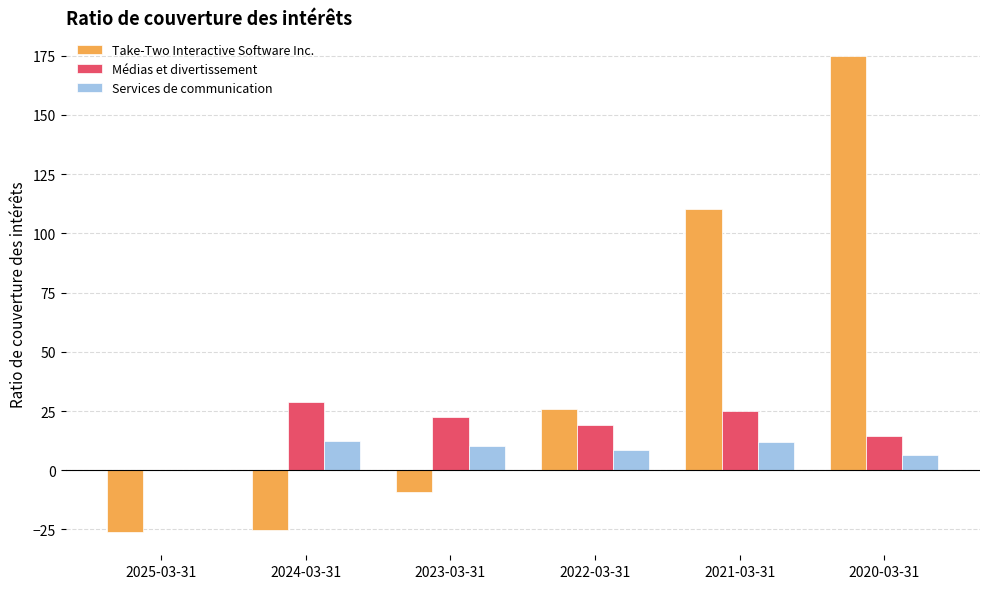

The value of Take-Two Interactive Software Inc. at 2022-03-31 is 26.0. True or false?

True